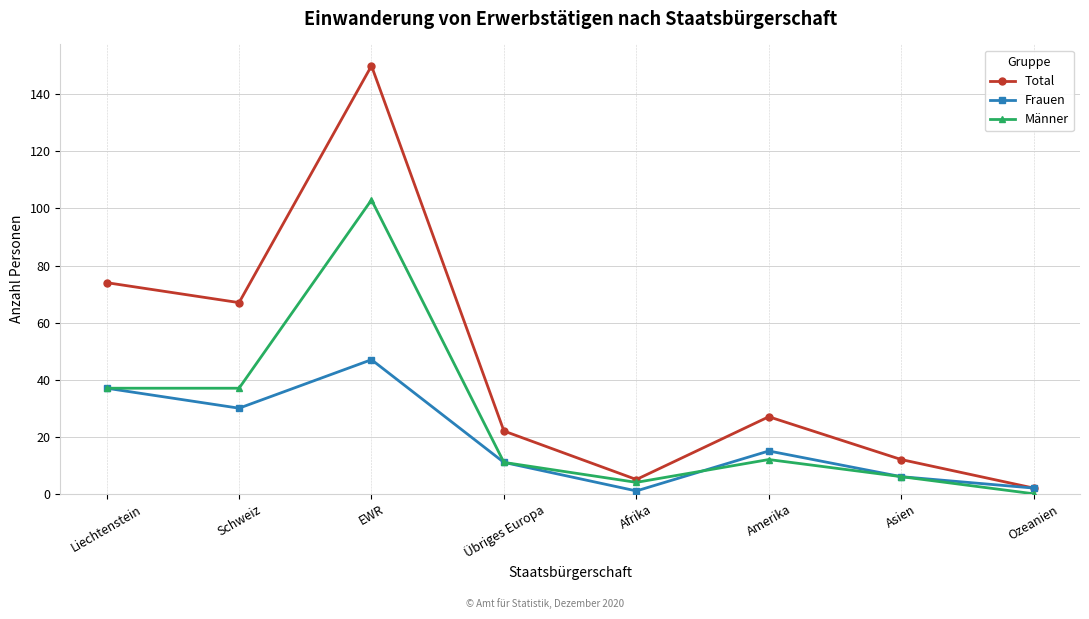

Rank the series by their maximum value, from highest to lowest.

Total, Männer, Frauen